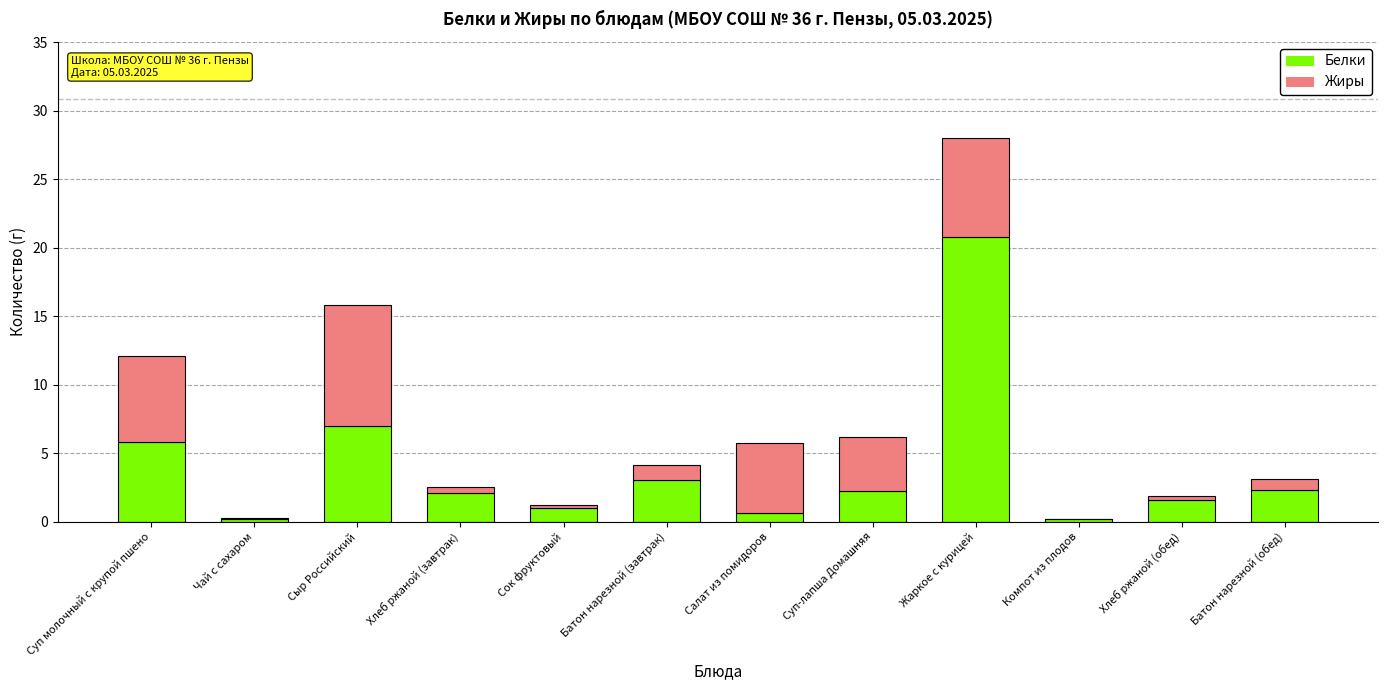

The value of Белки at Сок фруктовый is 1.0. True or false?

True